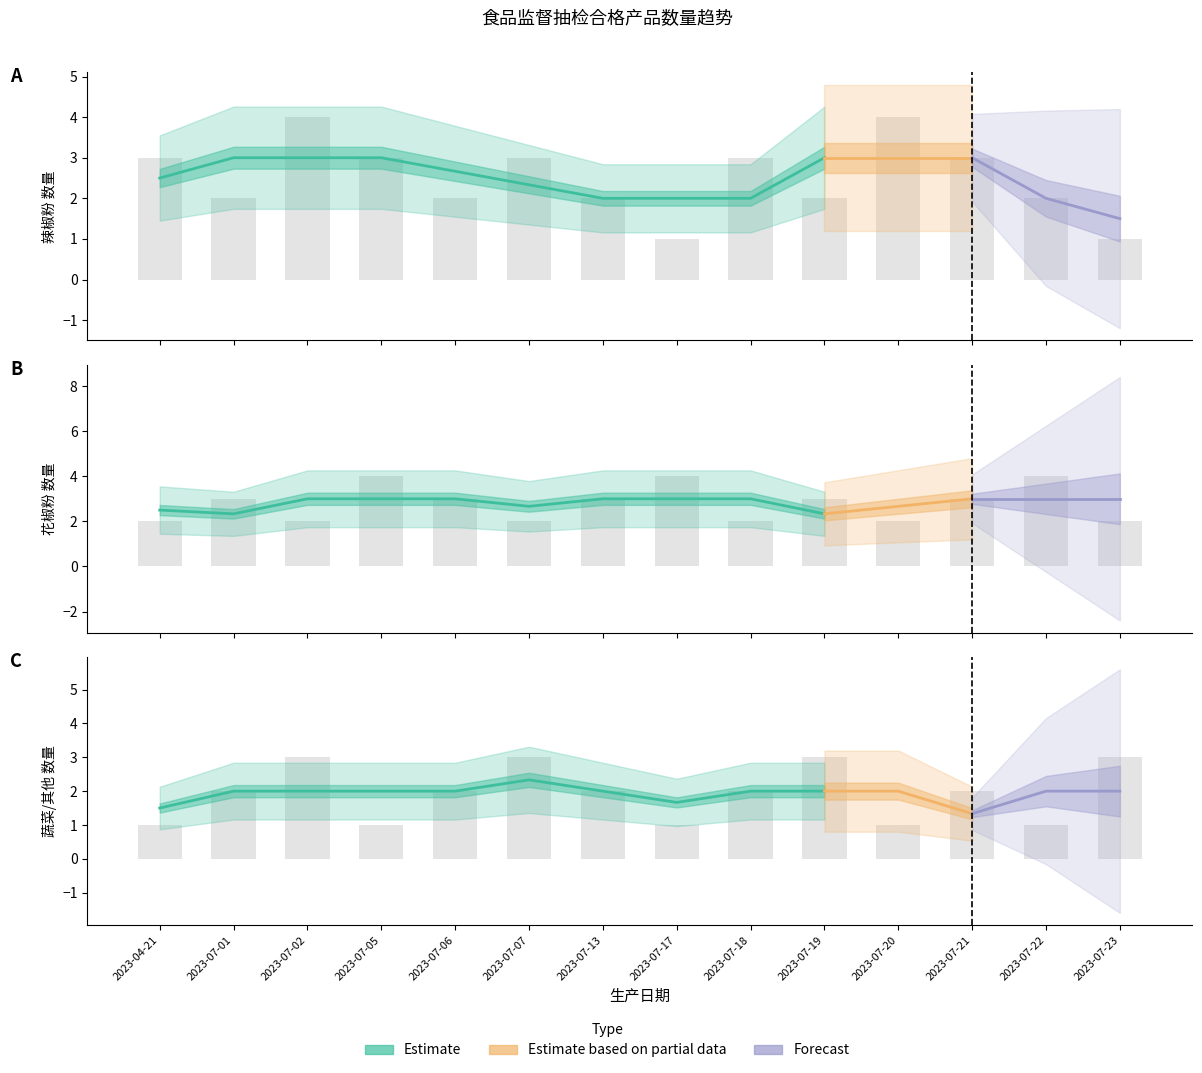

What is the greatest value displayed?

4